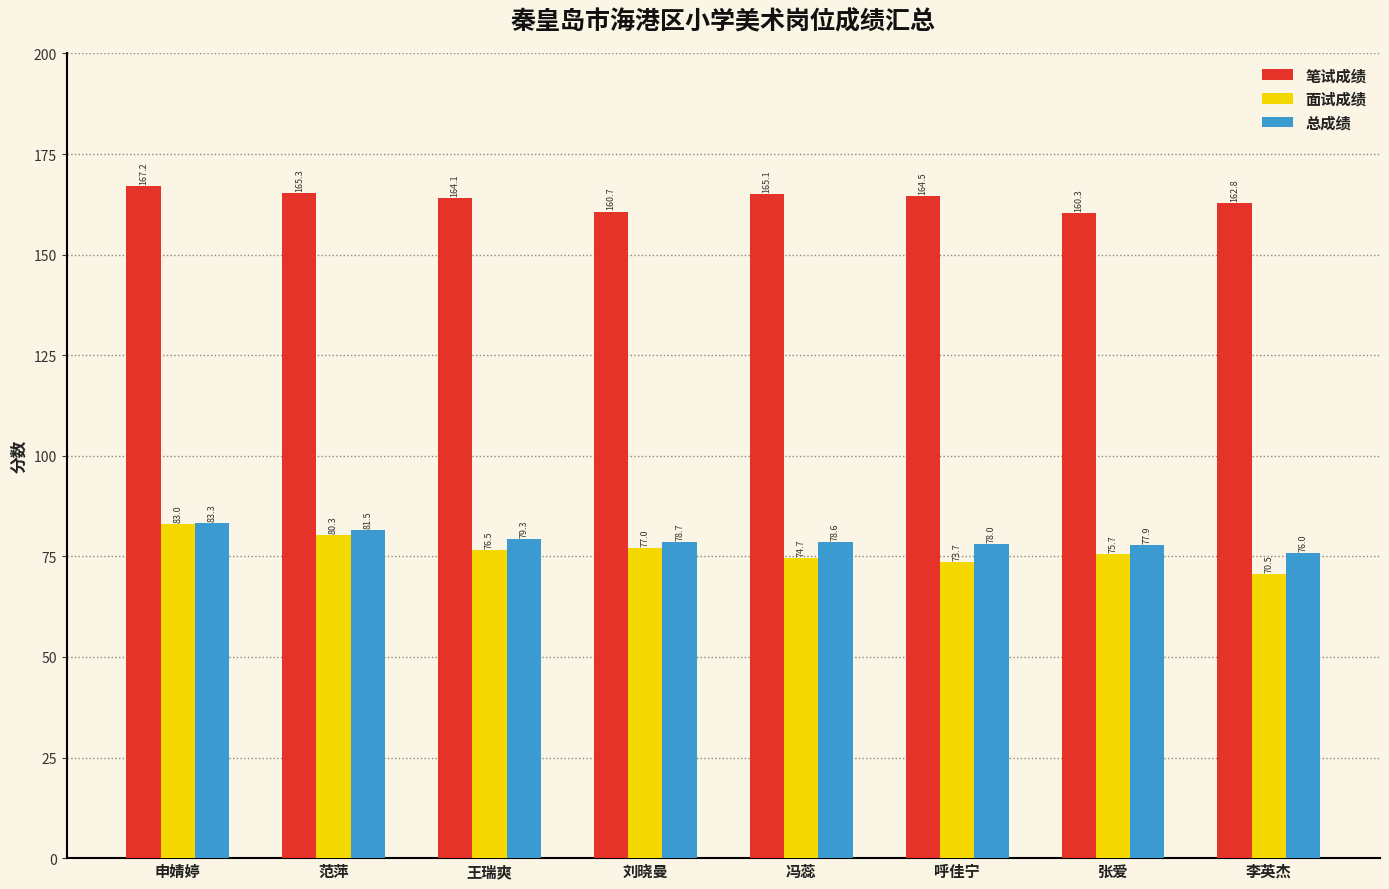

What is the sum of the 笔试成绩 values at 申婧婷 and 范萍?

332.5